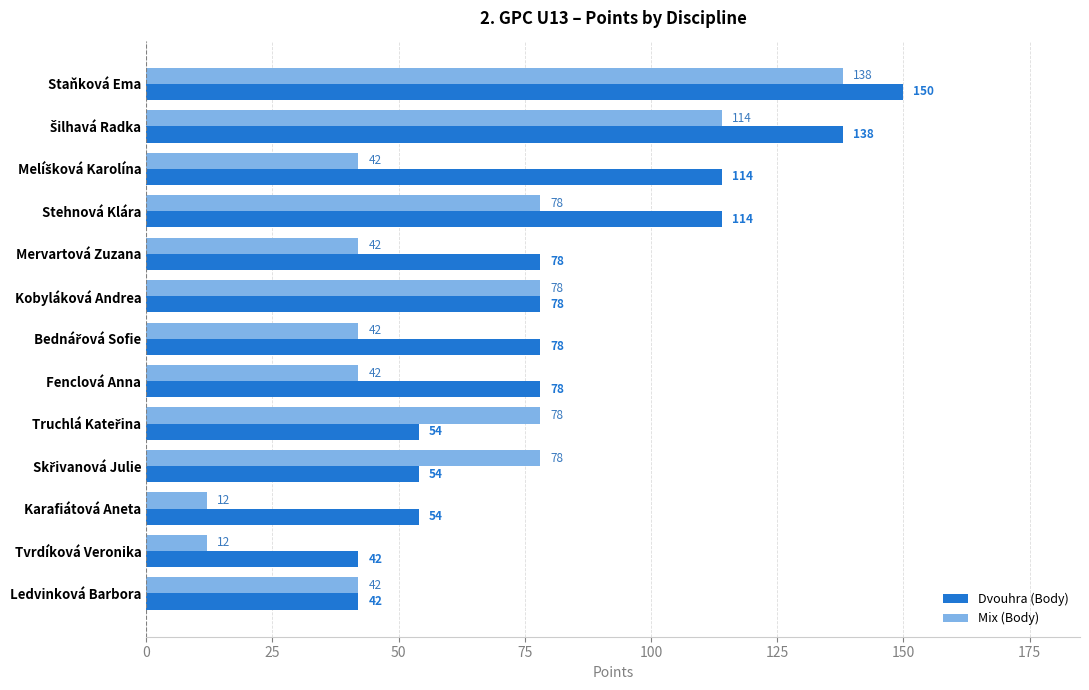

Rank the series by their maximum value, from lowest to highest.

Mix (Body), Dvouhra (Body)